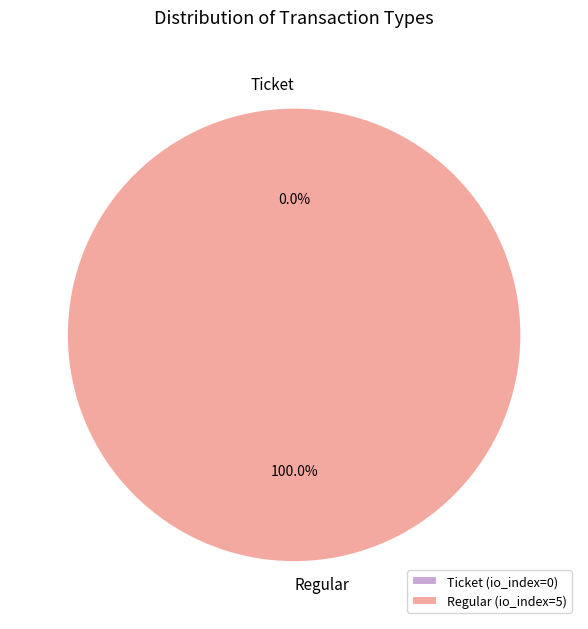

What is the majority slice?

Regular